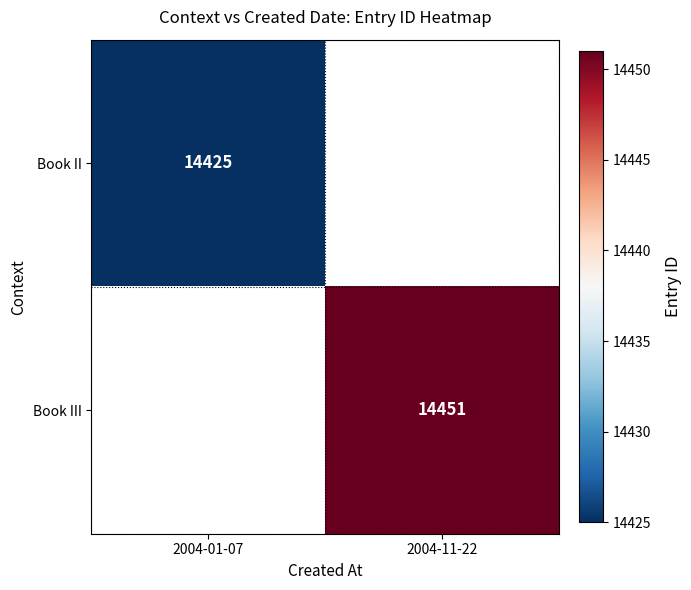

The value of Book II at 2004-01-07 is 14425. True or false?

True